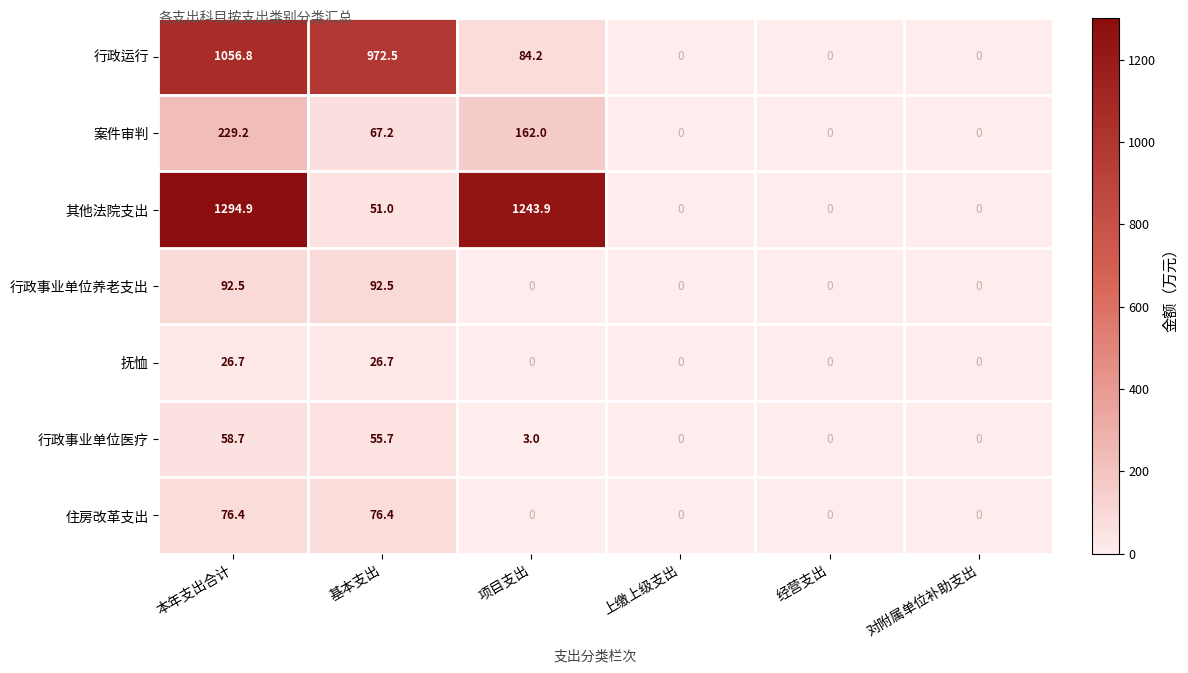

At how many categories does at least one series exceed 287?

3